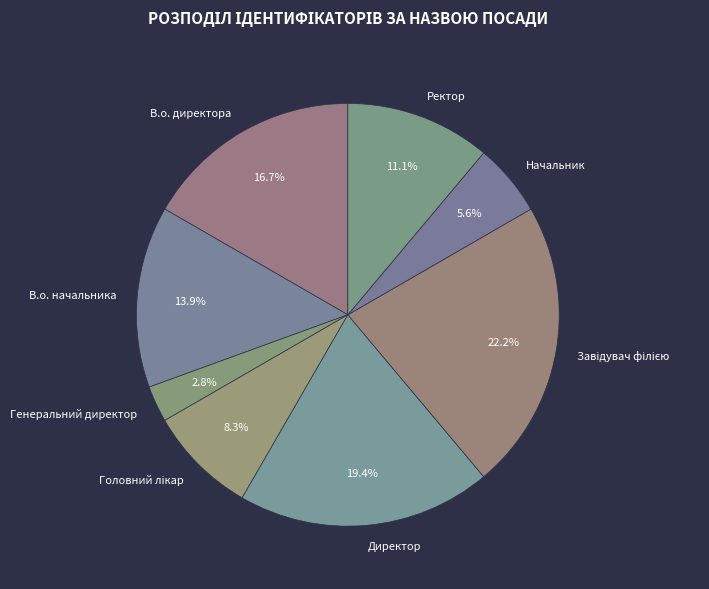

Is there a majority slice in this chart?

No